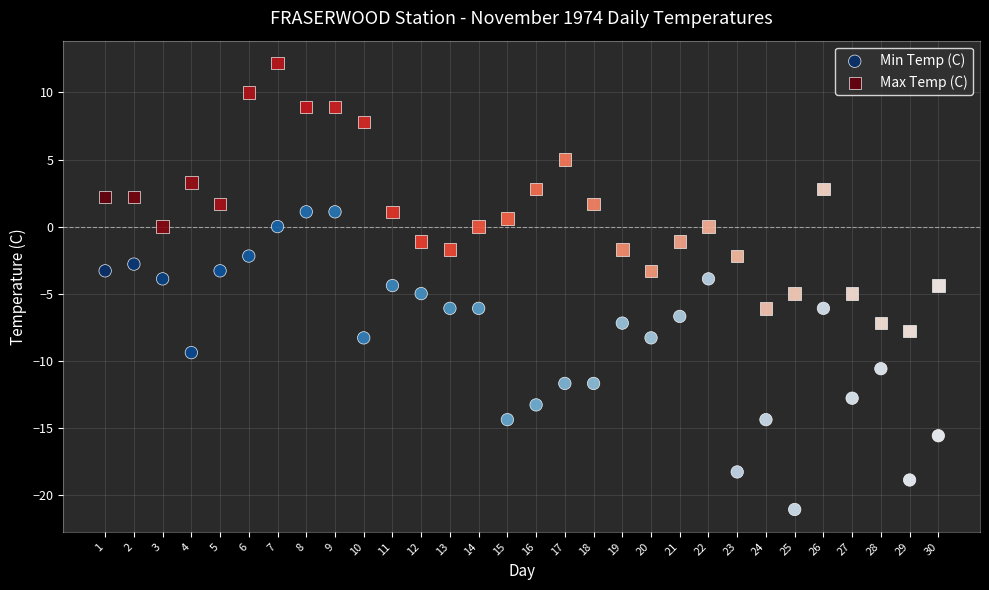

Which series contains the lowest Y value?

Min Temp (C)